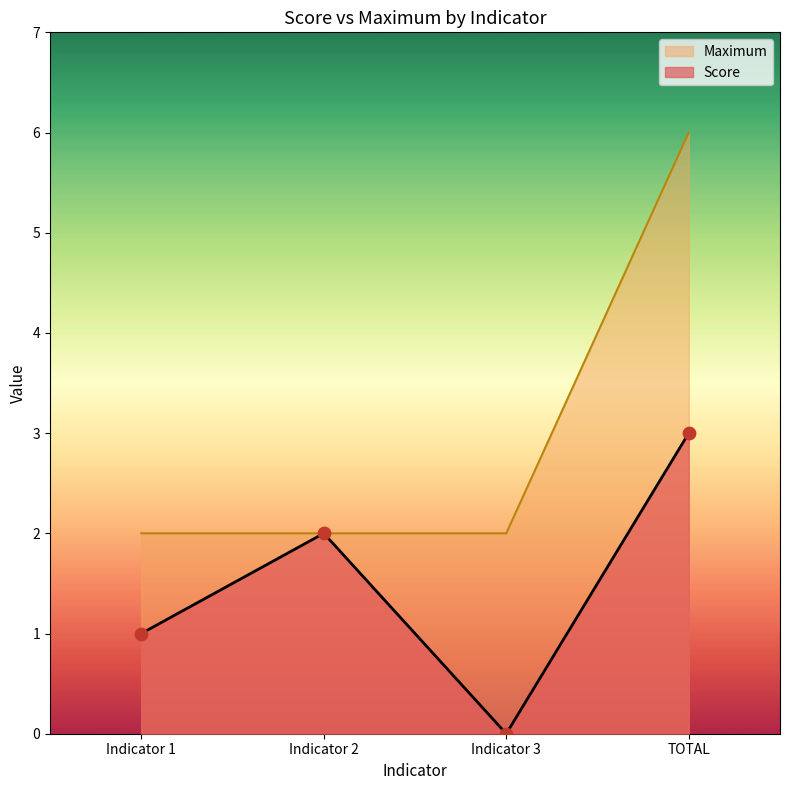

Which series contains the lowest Y value?

Score